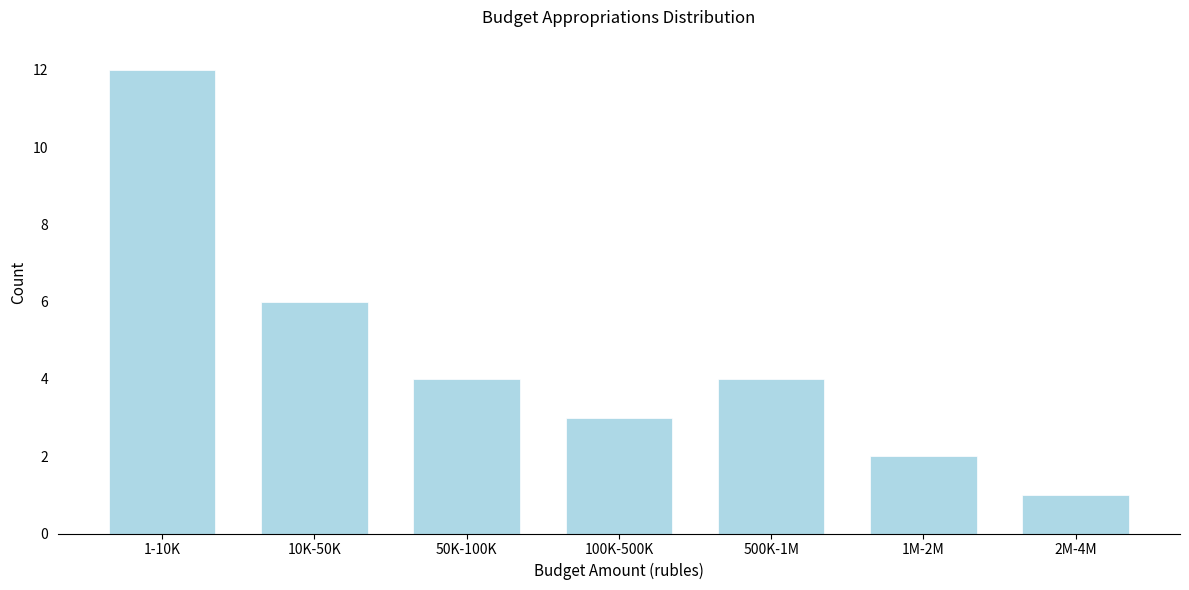

Reading right to left, what are all the values shown in this chart?

2M-4M=1	1M-2M=2	500K-1M=4	100K-500K=3	50K-100K=4	10K-50K=6	1-10K=12